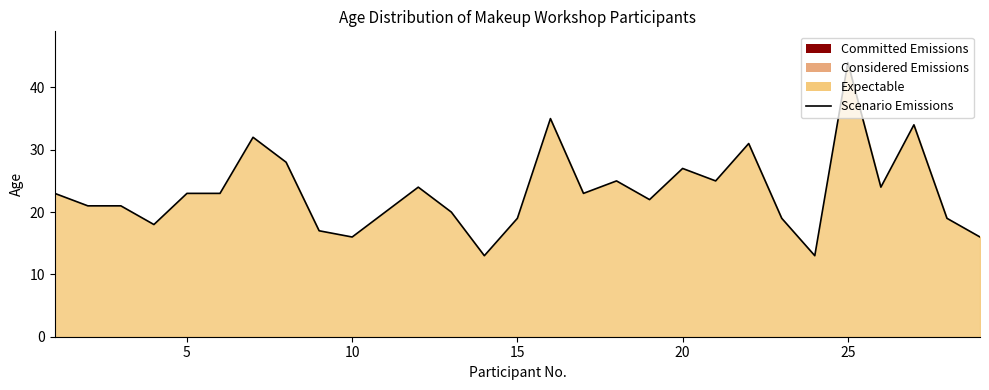

At which category does the chart reach its peak across all series?

25